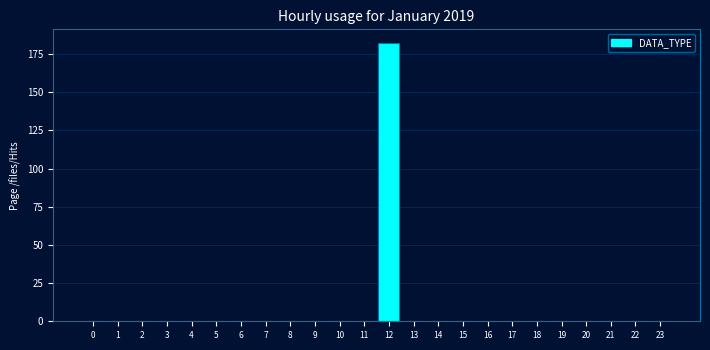

Reading left to right, list all the values displayed in this chart.

0=0	1=0	2=0	3=0	4=0	5=0	6=0	7=0	8=0	9=0	10=0	11=0	12=182	13=0	14=0	15=0	16=0	17=0	18=0	19=0	20=0	21=0	22=0	23=0